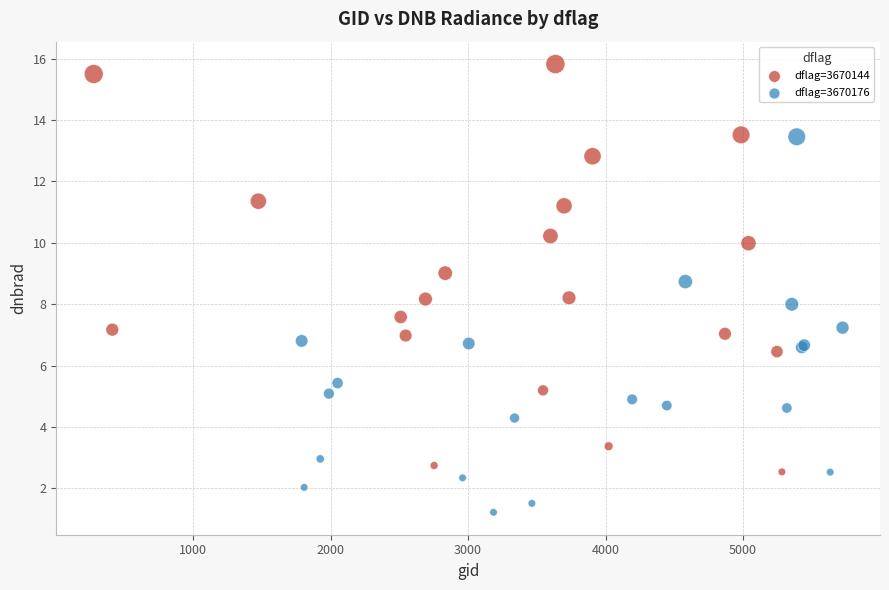

Which series contains the highest Y value?

dflag=3670144